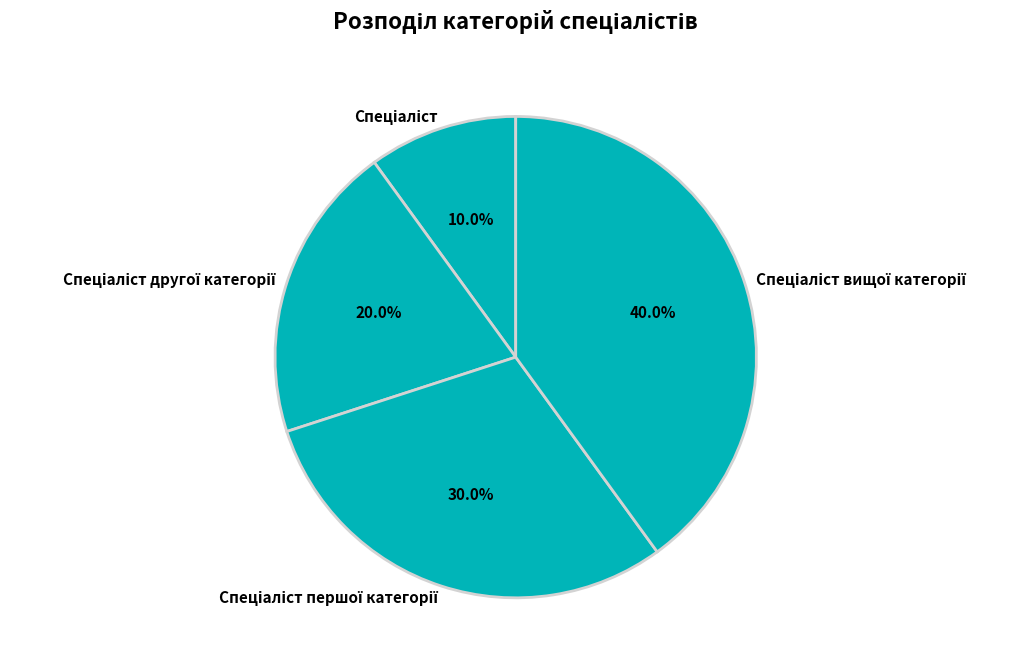

Is there any slice that represents more than half of the pie?

No